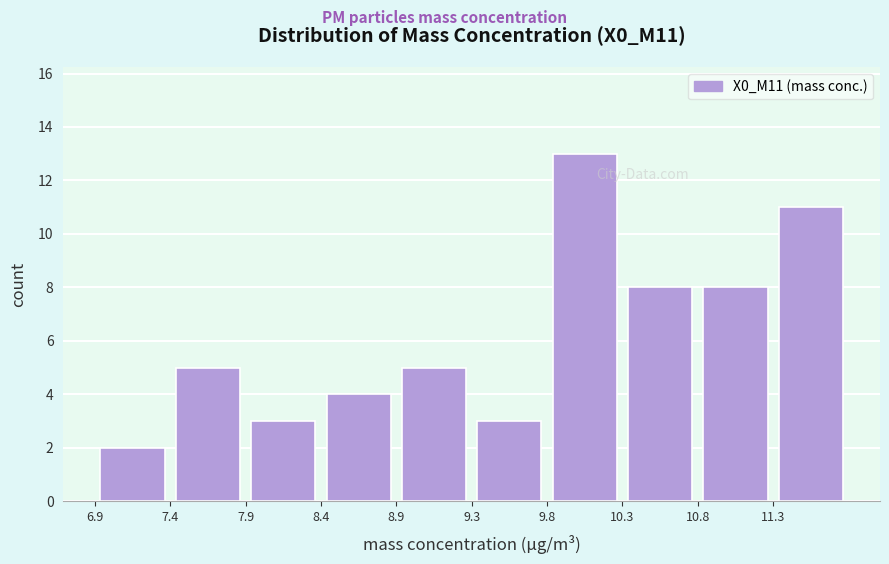

Reading left to right, transcribe this chart: for each bar, give the range it covers on the x-axis and its height. Neither the bar edges nor the heights are printed on the chart, so give them approximately, as read against the axes.

6.90 to 7.40: 2
7.40 to 7.90: 5
7.90 to 8.35: 3
8.35 to 8.85: 4
8.85 to 9.35: 5
9.35 to 9.80: 3
9.80 to 10.30: 13
10.30 to 10.80: 8
10.80 to 11.30: 8
11.30 to 11.75: 11